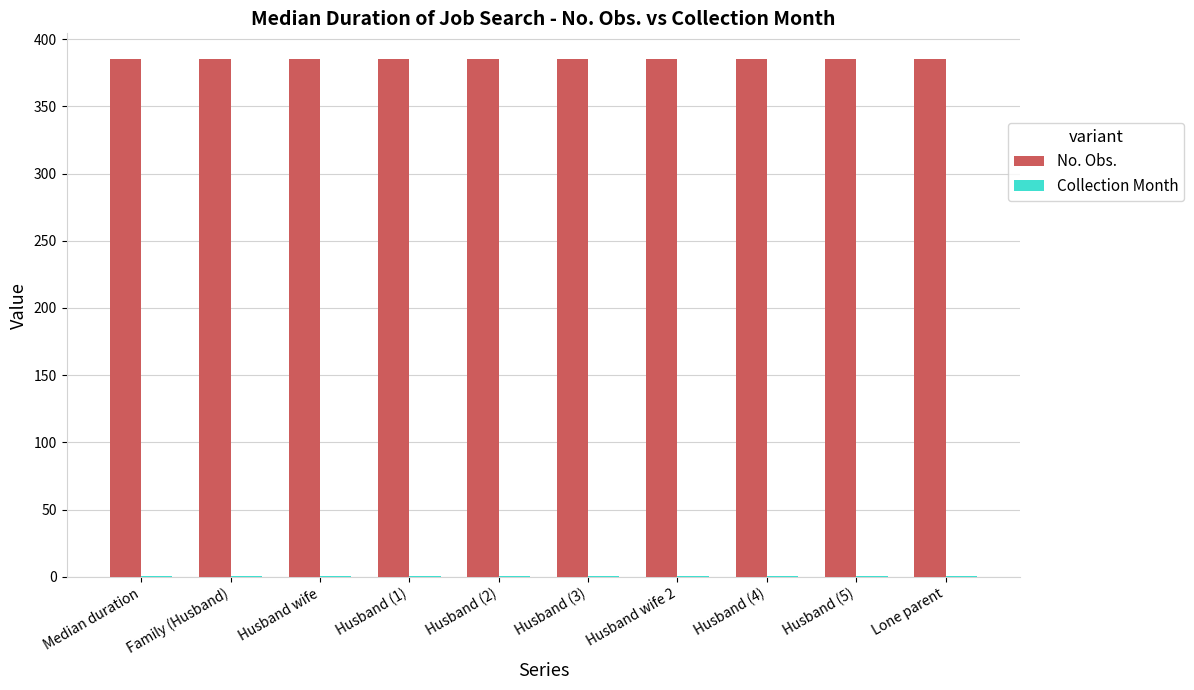

What is the total value across all series at Husband (3)?

386